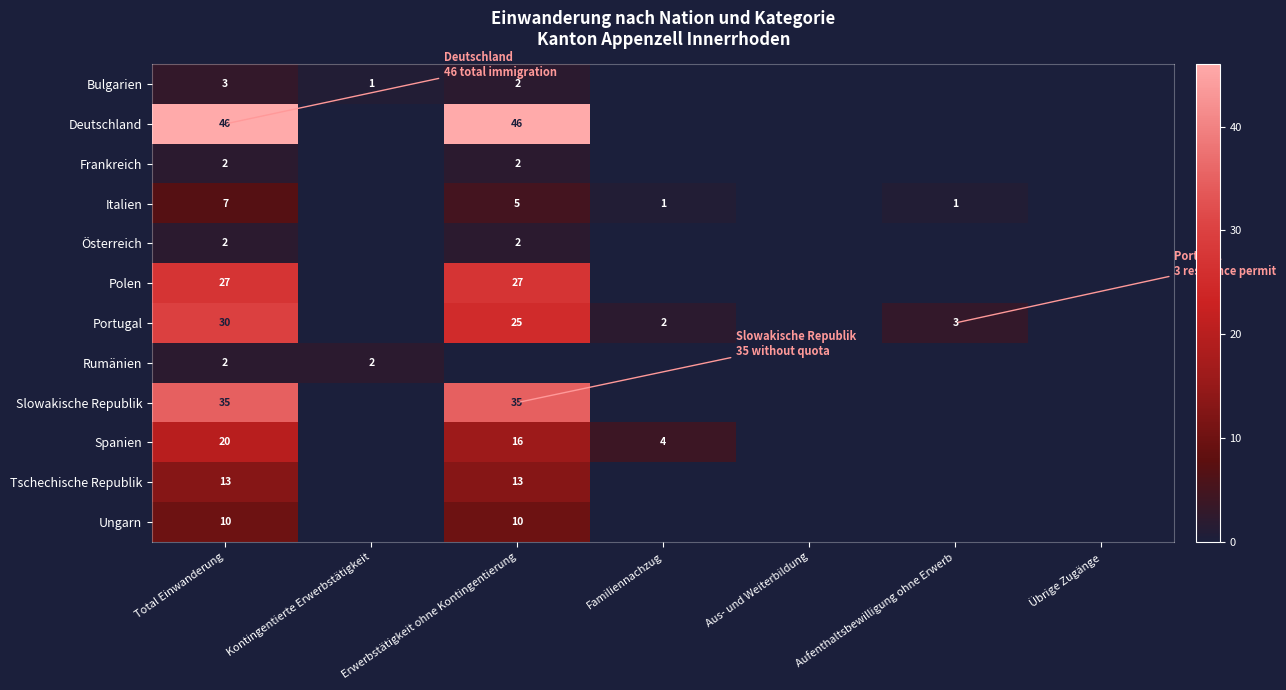

The Portugal series shows 2 at Familiennachzug. True or false?

True